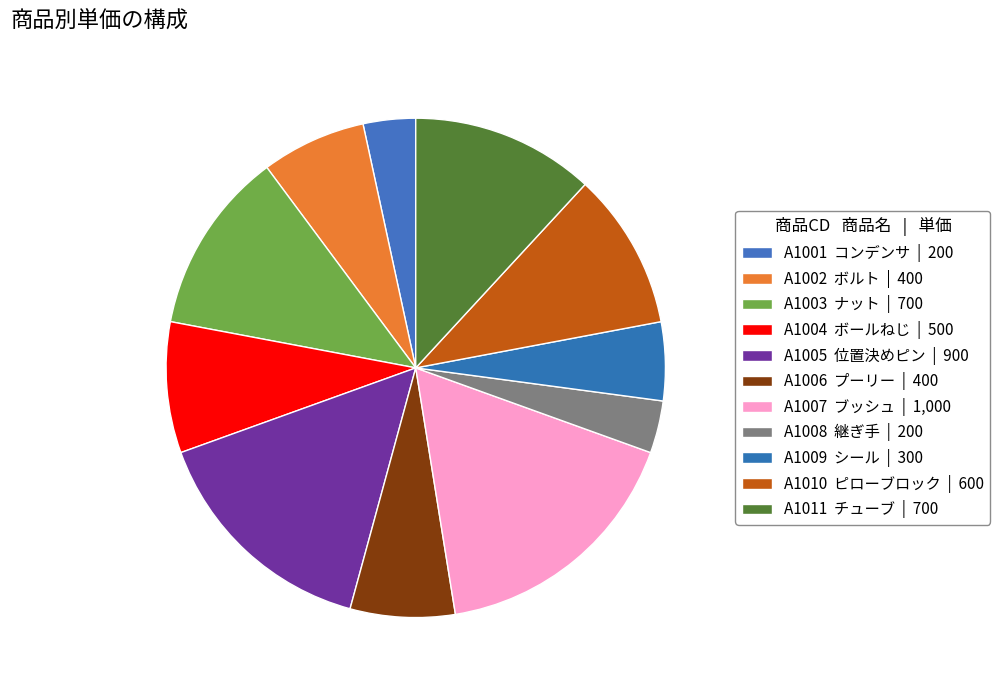

How many segments does this pie chart have?

11